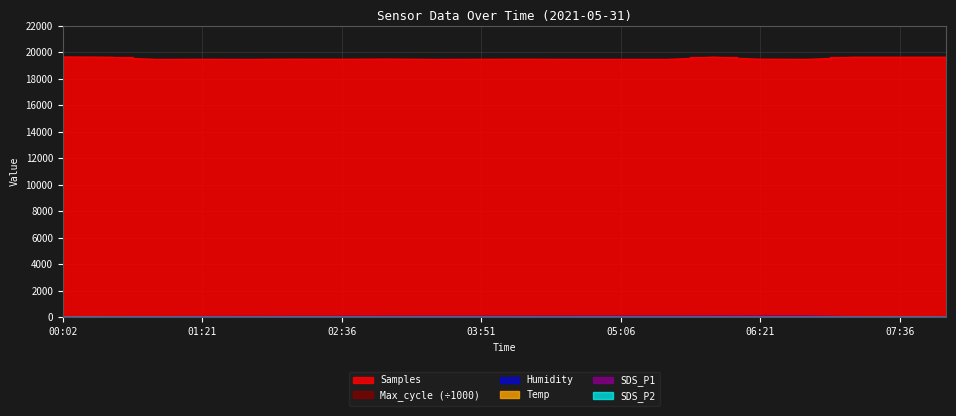

Which series has the widest spread of values?

Samples